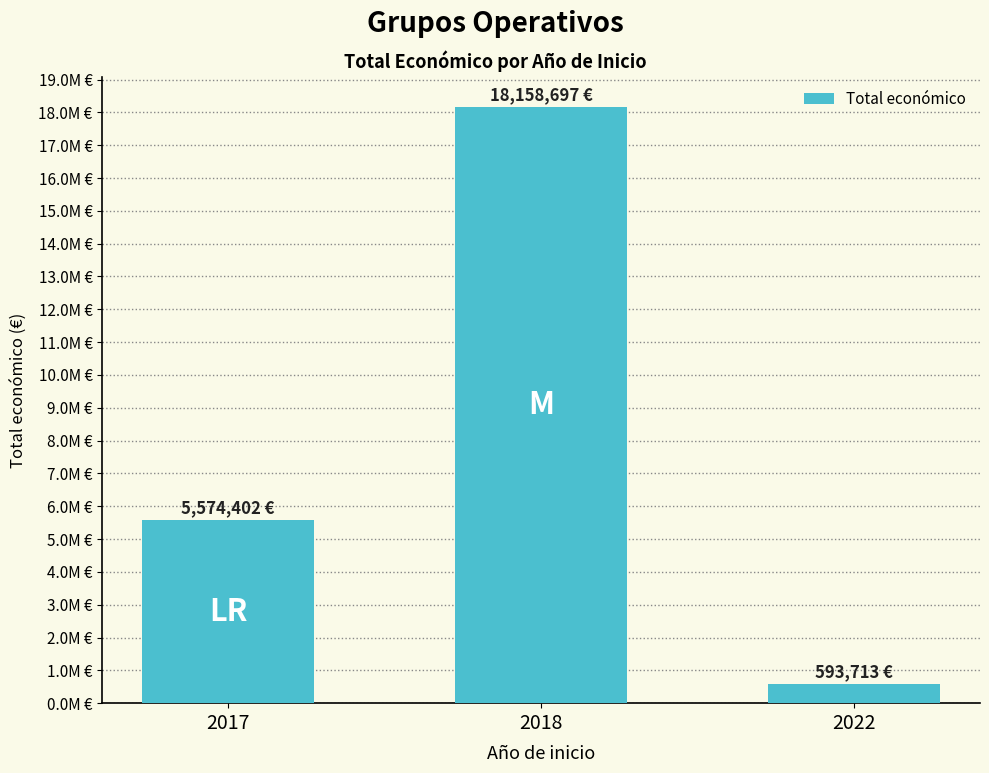

Rank the categories by value from lowest to highest.

2022, 2017, 2018